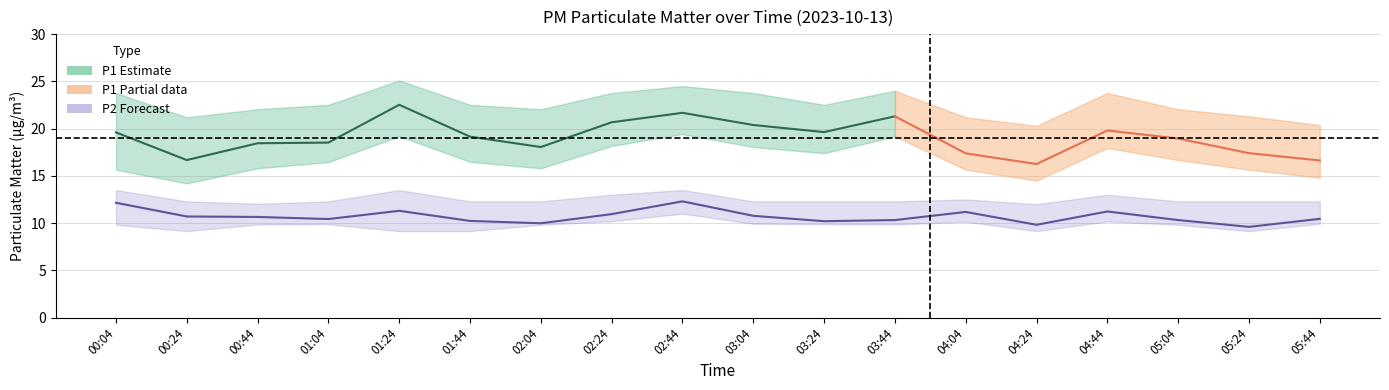

What is the smallest value displayed?

9.2